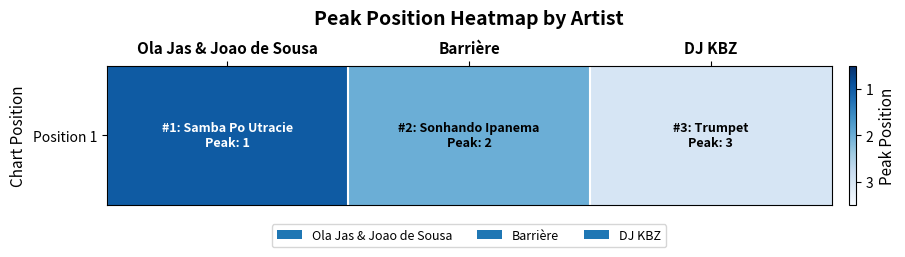

At which label is the value closest to 2?

Barrière